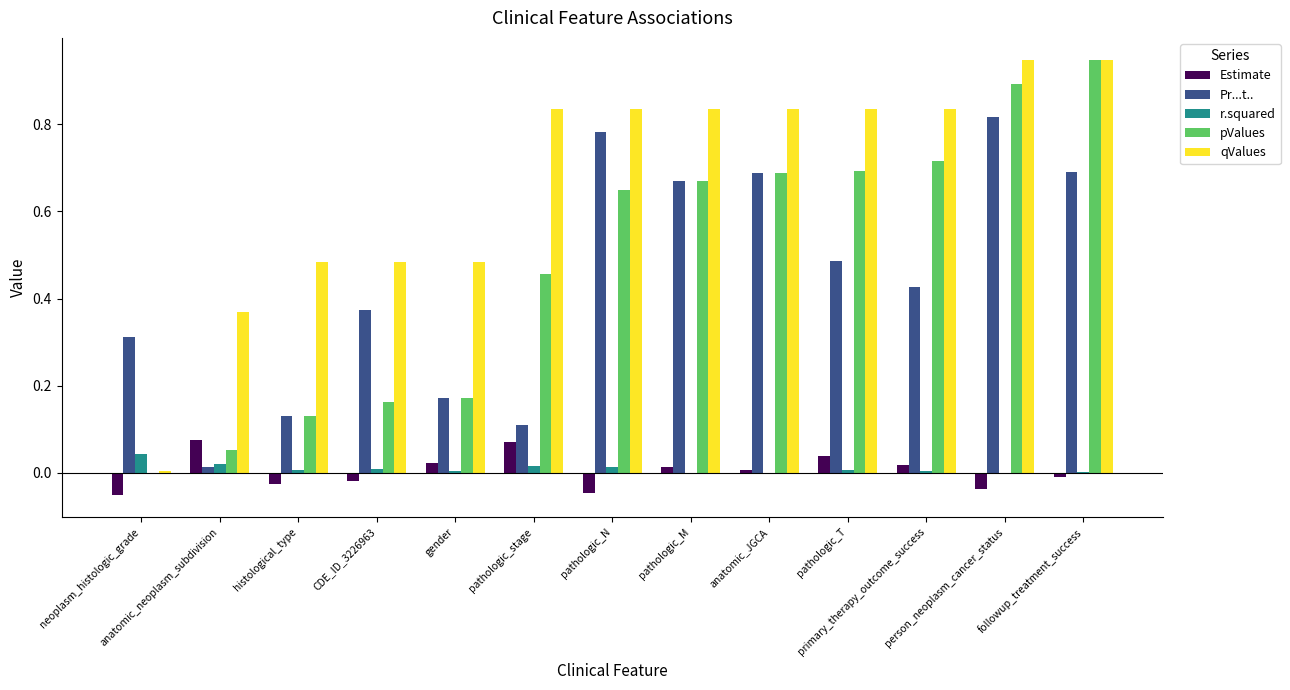

Which series has the largest total across all categories?

qValues